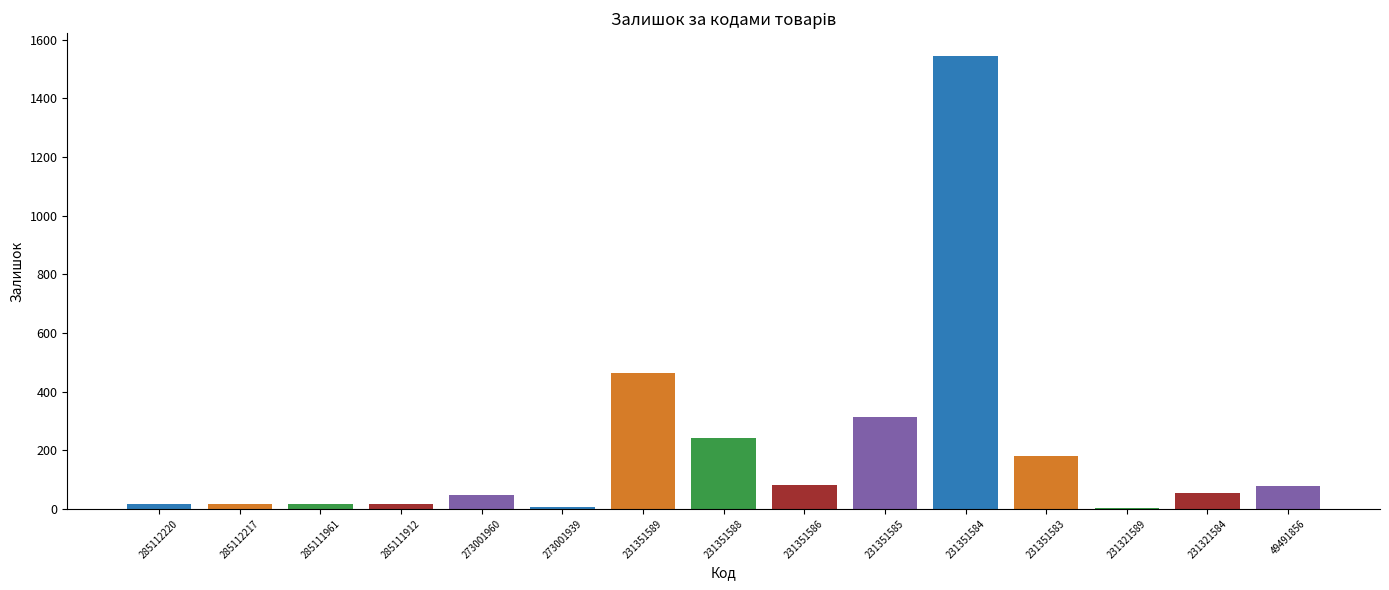

Approximately how many times larger is the value at 49491856 compared to 231351585?

0.2